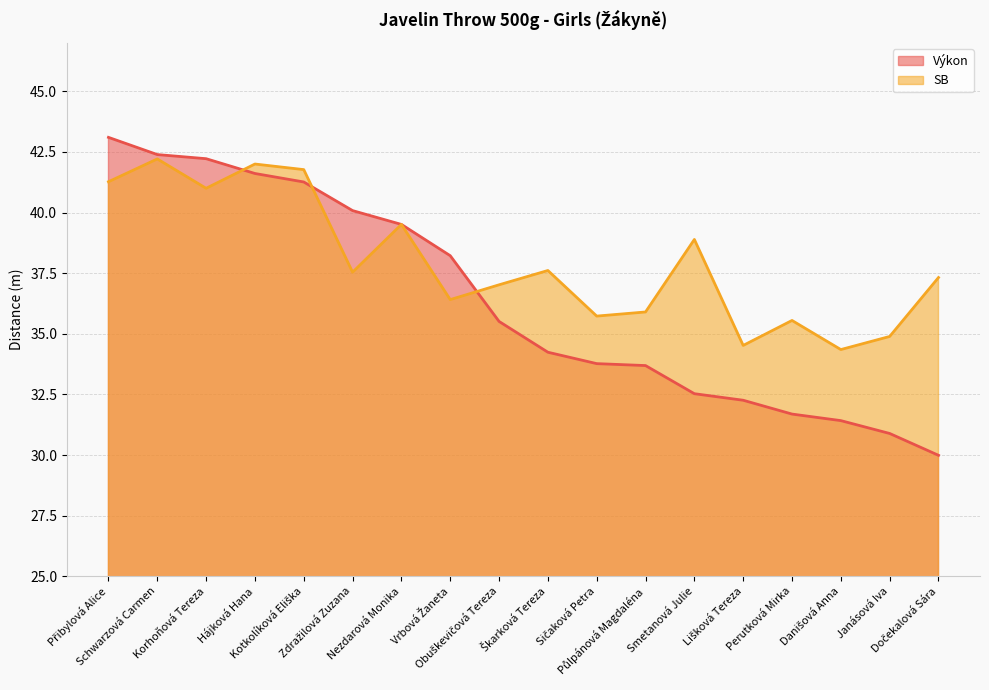

True or false: Výkon has more than 2 points higher than both neighbors.

False